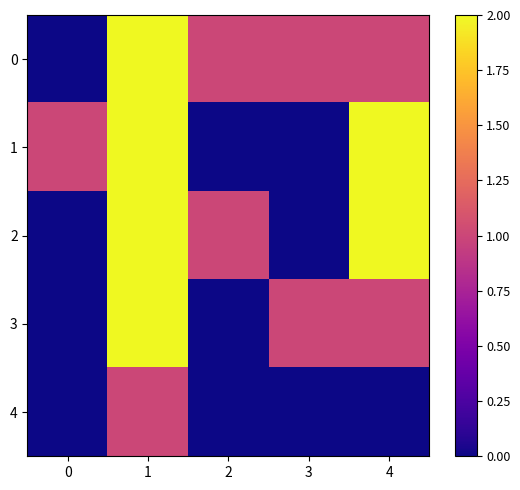

At how many categories does at least one series exceed 1?

2